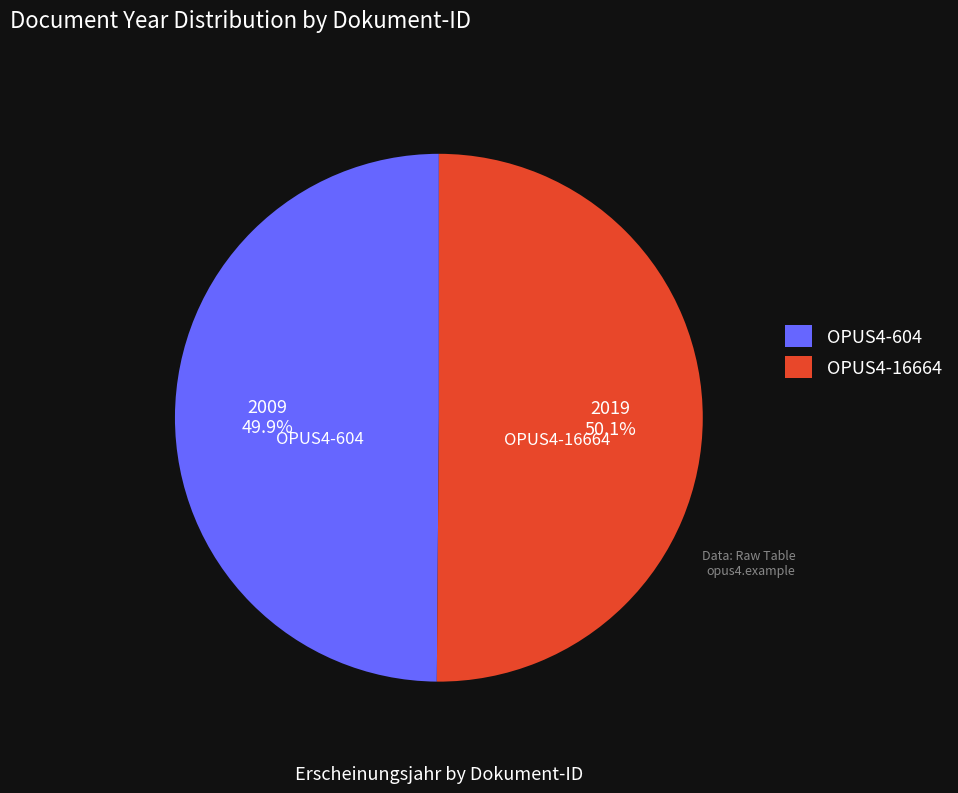

Approximately how many times larger is the value at OPUS4-604 compared to OPUS4-16664?

1.0